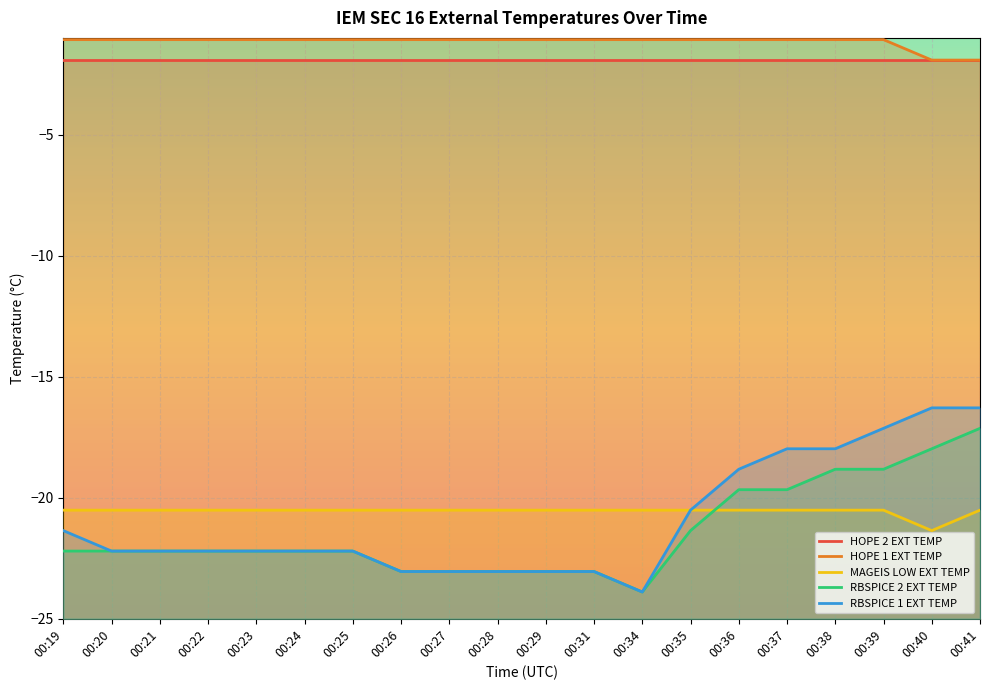

At how many categories does at least one series exceed -13?

20